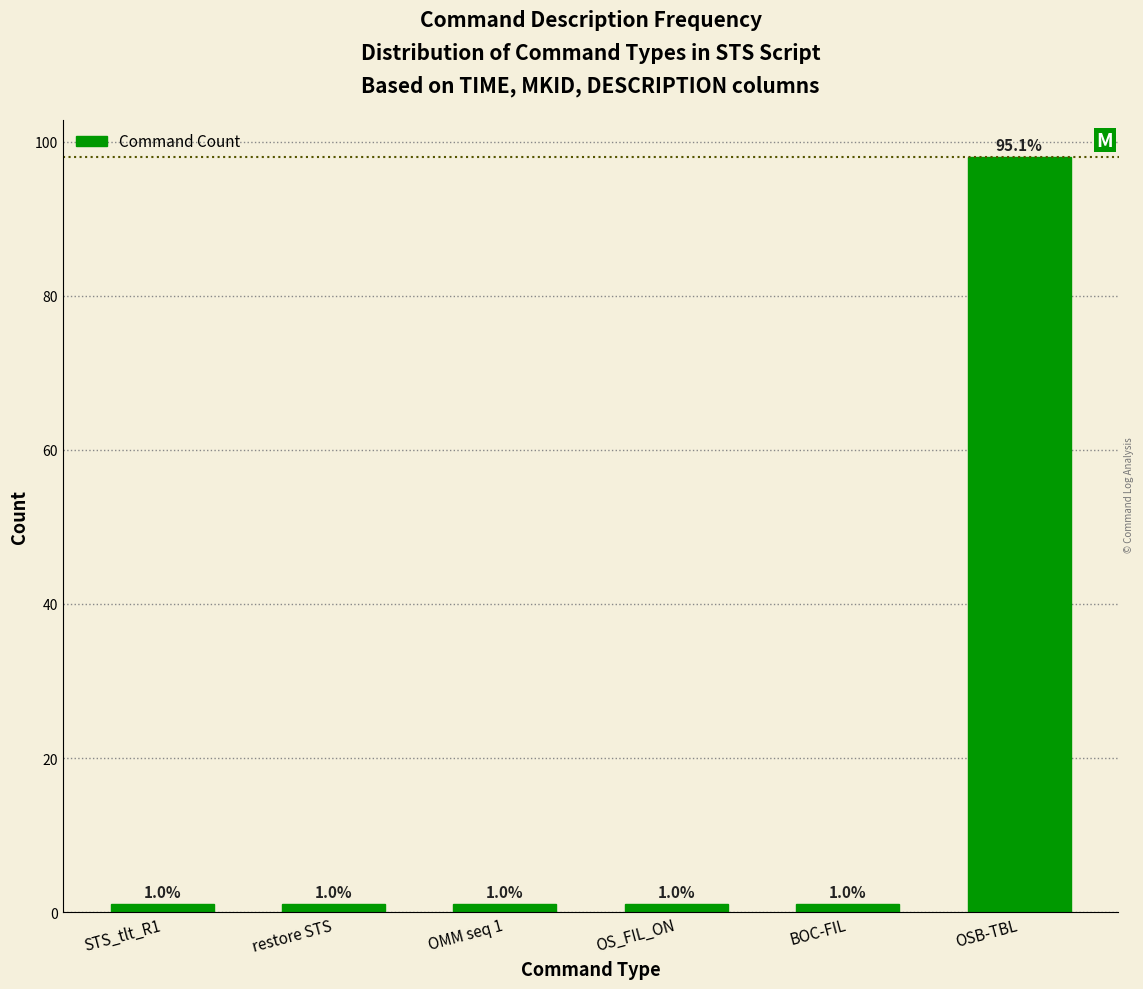

What is the label of the 2nd bar from the right?

BOC-FIL